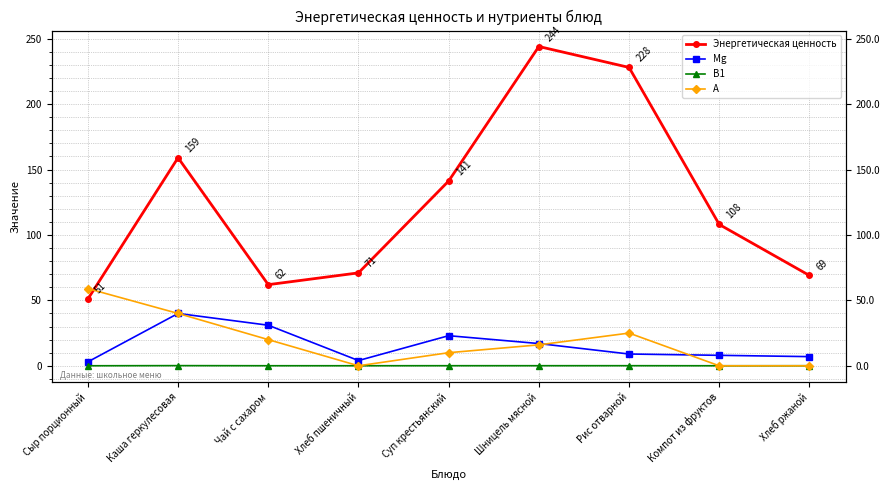

The В1 series shows 0.0 at Шницель мясной. True or false?

False